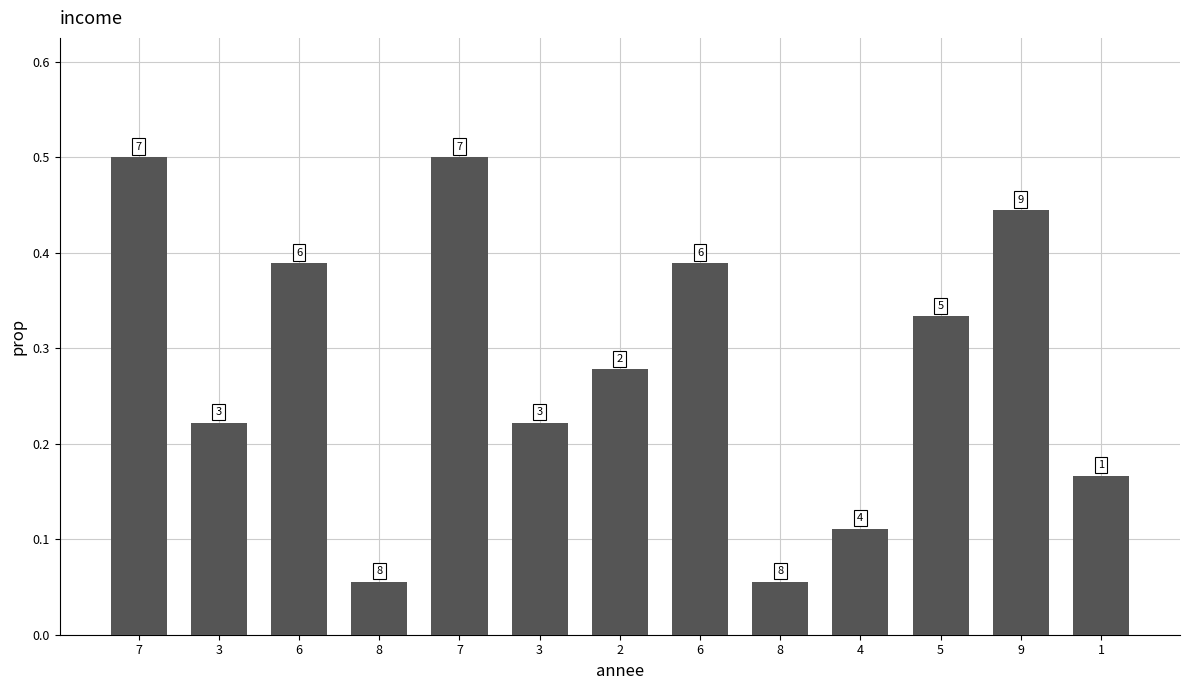

What is the approximate value at 6?

0.4